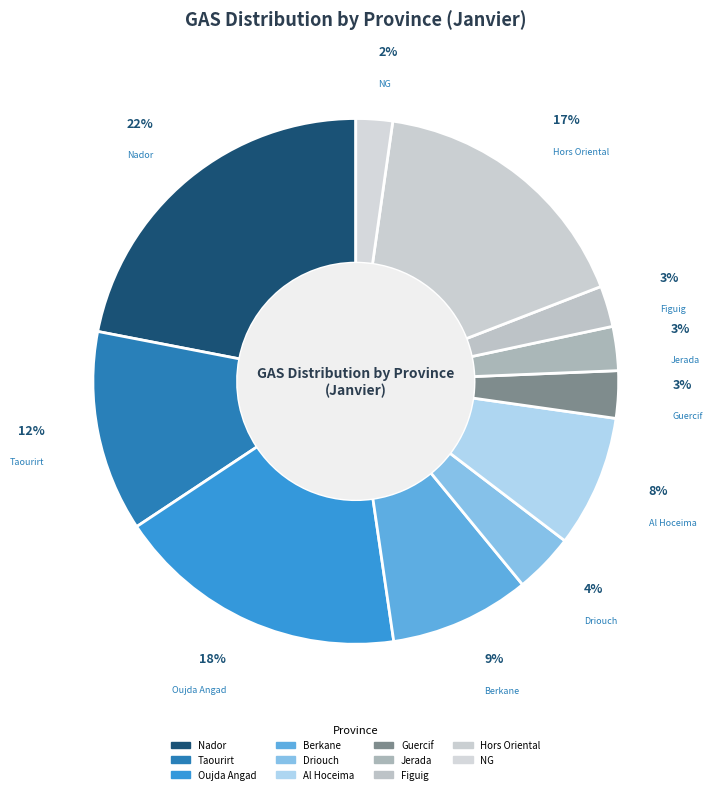

To the nearest percent, what portion does Al Hoceima represent?

8%